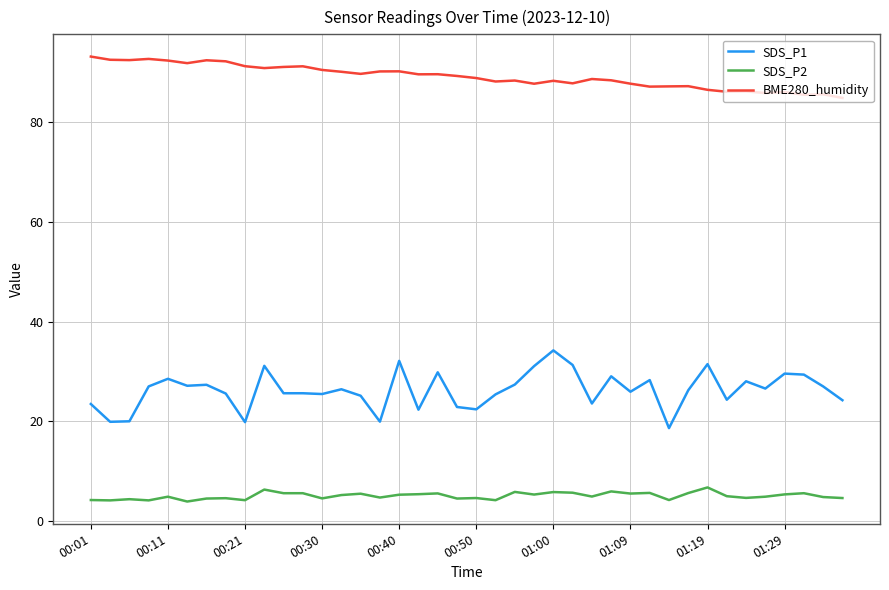

Which series has the largest total across all categories?

BME280_humidity